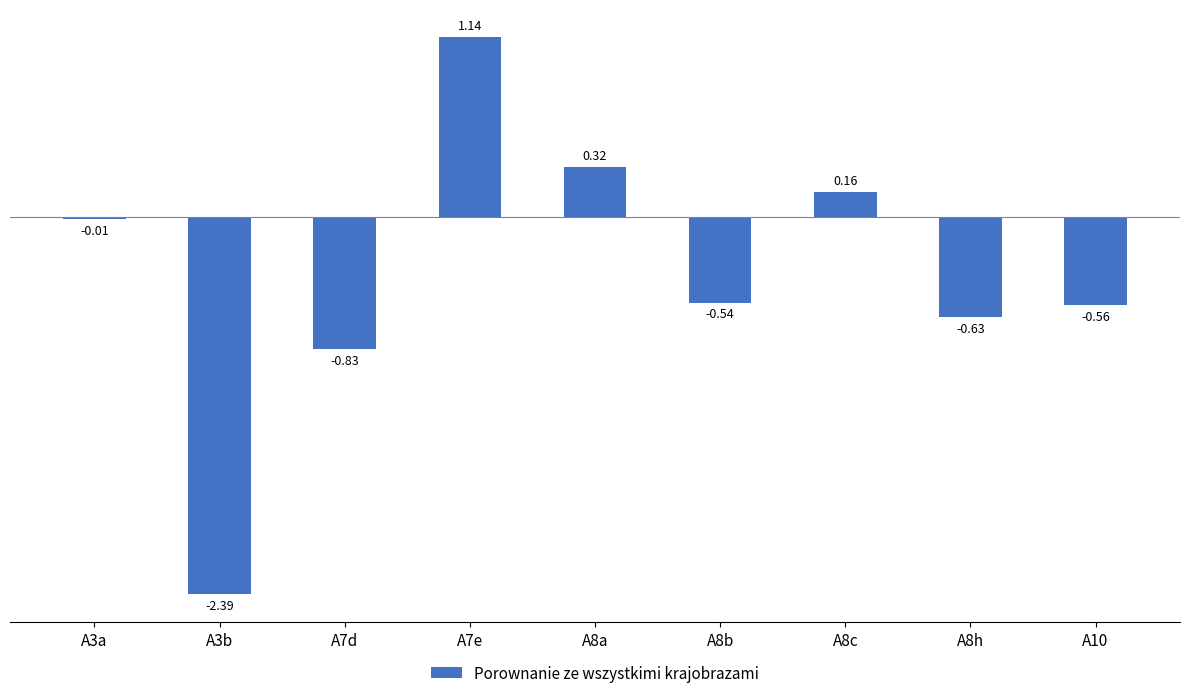

At which label is the value closest to 0?

A3a